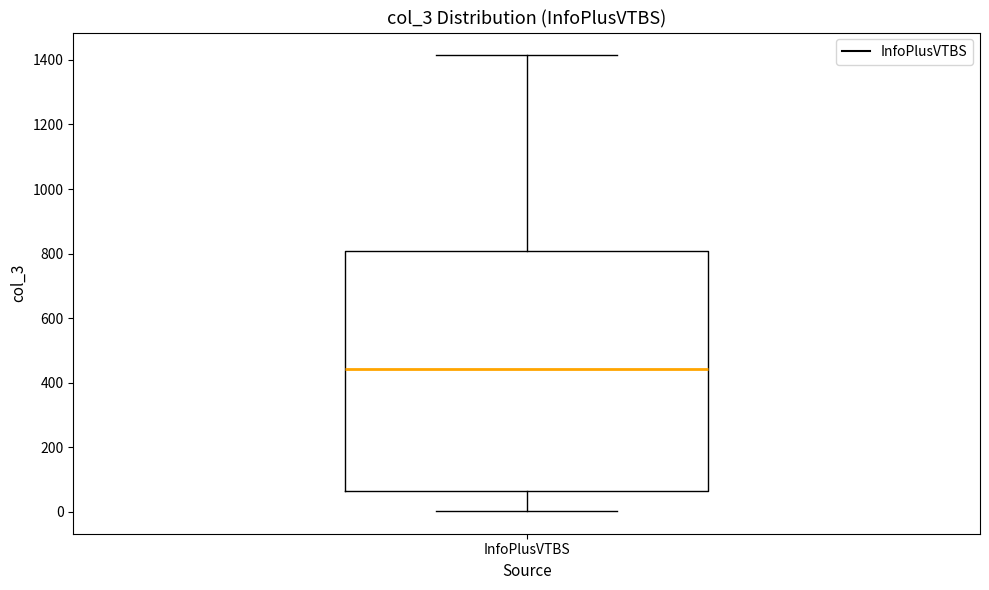

Transcribe this box plot: give where the median line is, the range the box spans, and where the two whiskers end, as read against the y-axis. The values are not printed on the chart, so give them approximately, as read against the axis.

median 440, box 60 to 800, whiskers 0 to 1420